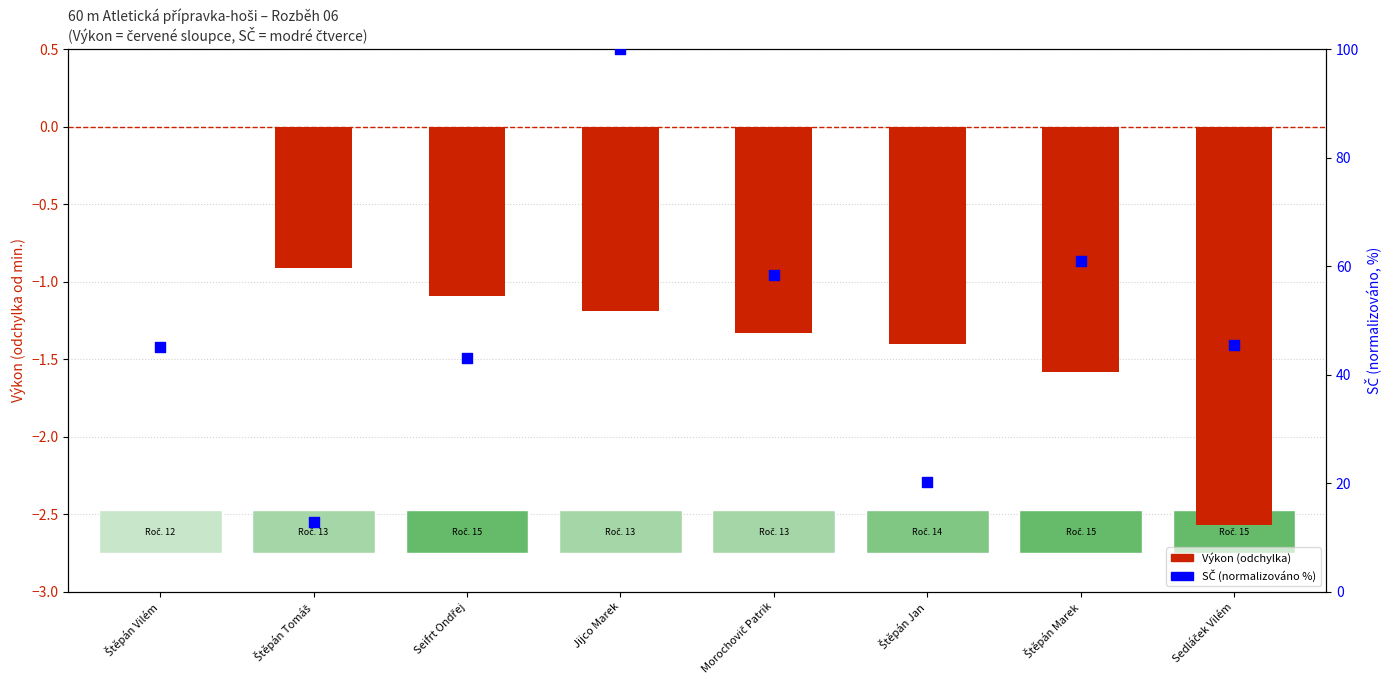

What is the total value across all series at Štěpán Marek?

59.3